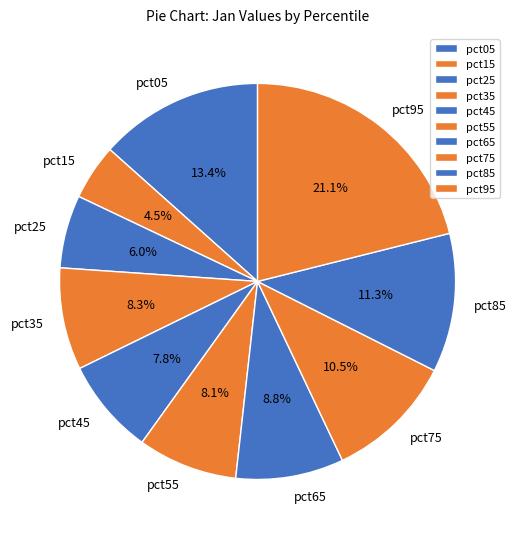

Is pct95 the majority of the pie?

No